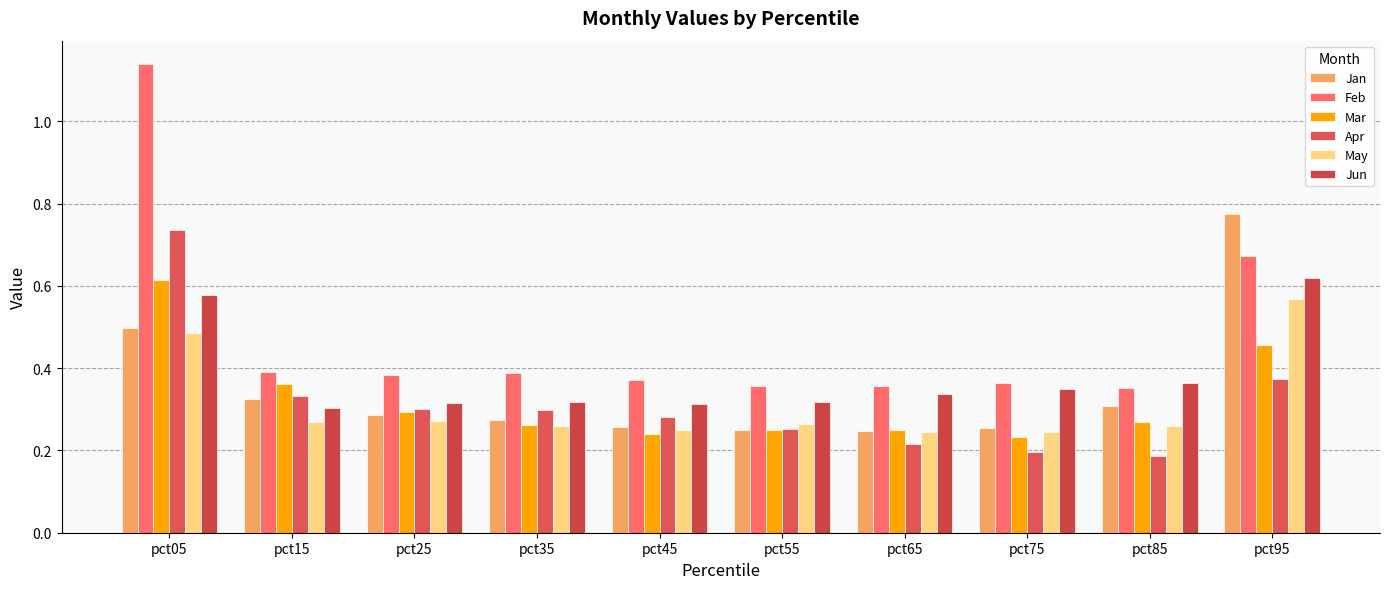

Which series has the largest range (max minus min)?

Feb